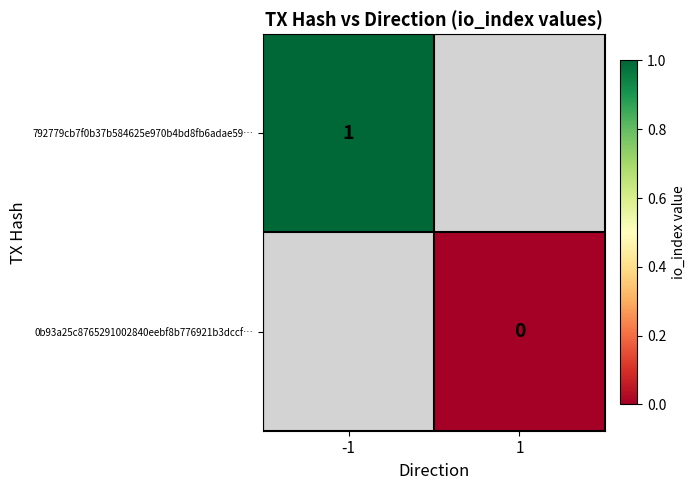

At how many categories does at least one series exceed 0?

1